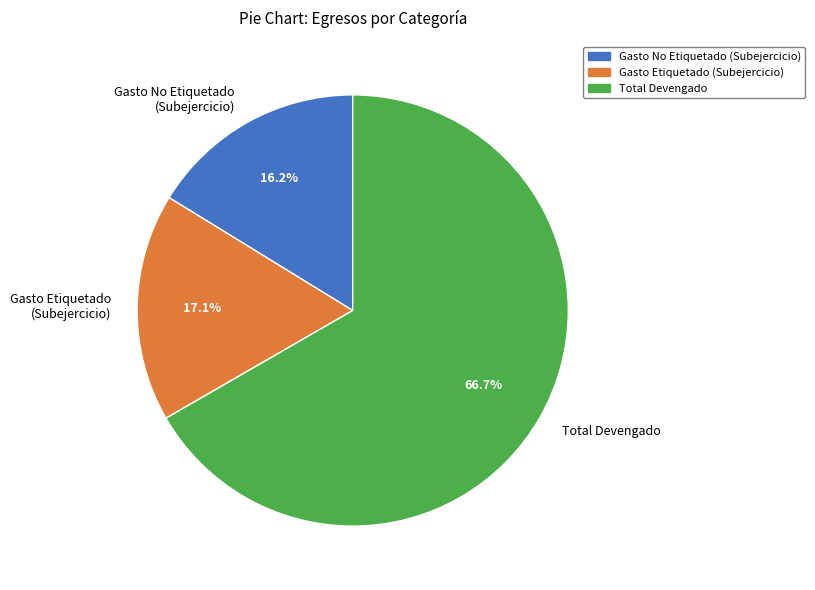

What is the smallest slice in the pie chart?

Gasto No Etiquetado (Subejercicio)